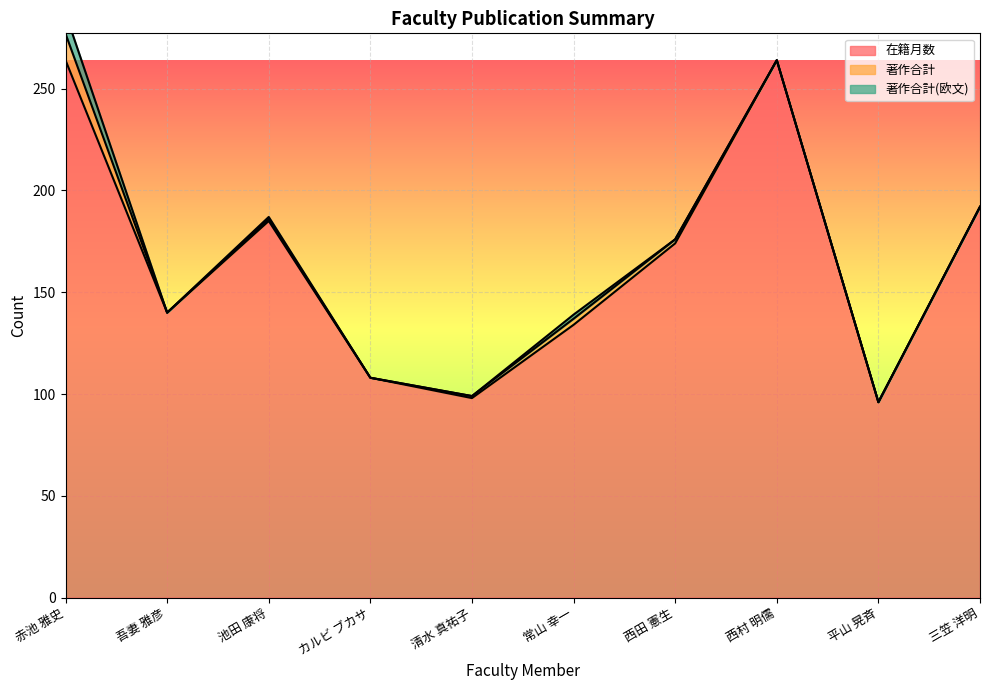

What is the highest value of the 著作合計 series?

13